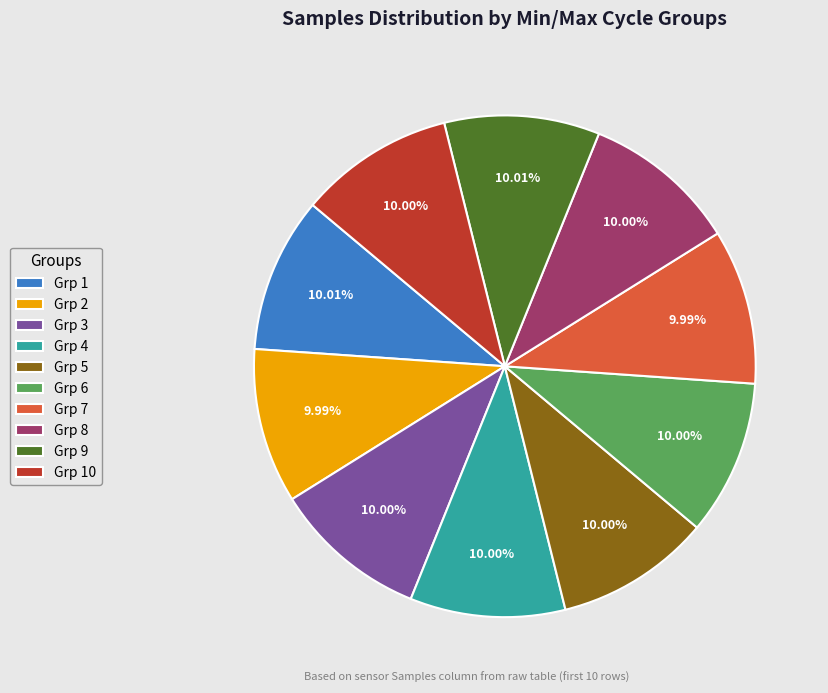

How many segments does this pie chart have?

10